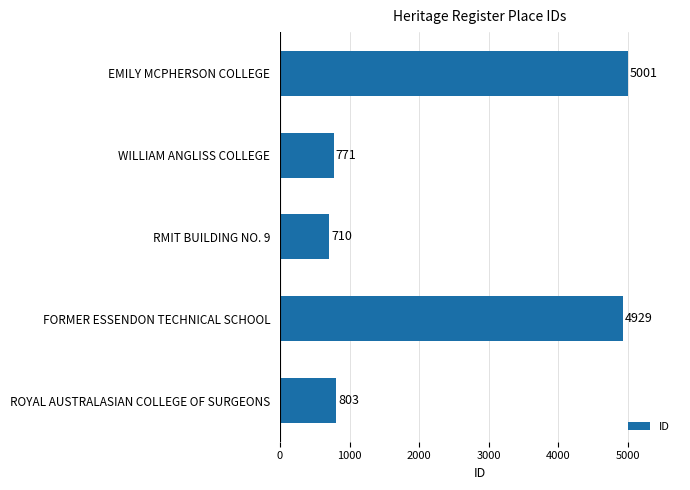

List the labels in order of value, largest first.

EMILY MCPHERSON COLLEGE, FORMER ESSENDON TECHNICAL SCHOOL, ROYAL AUSTRALASIAN COLLEGE OF SURGEONS, WILLIAM ANGLISS COLLEGE, RMIT BUILDING NO. 9